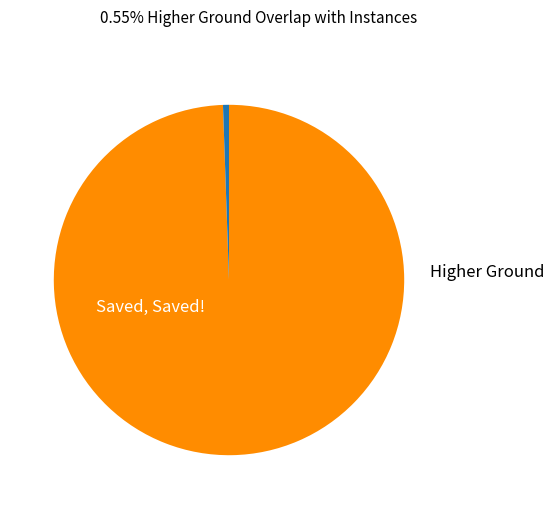

How many segments does this pie chart have?

2